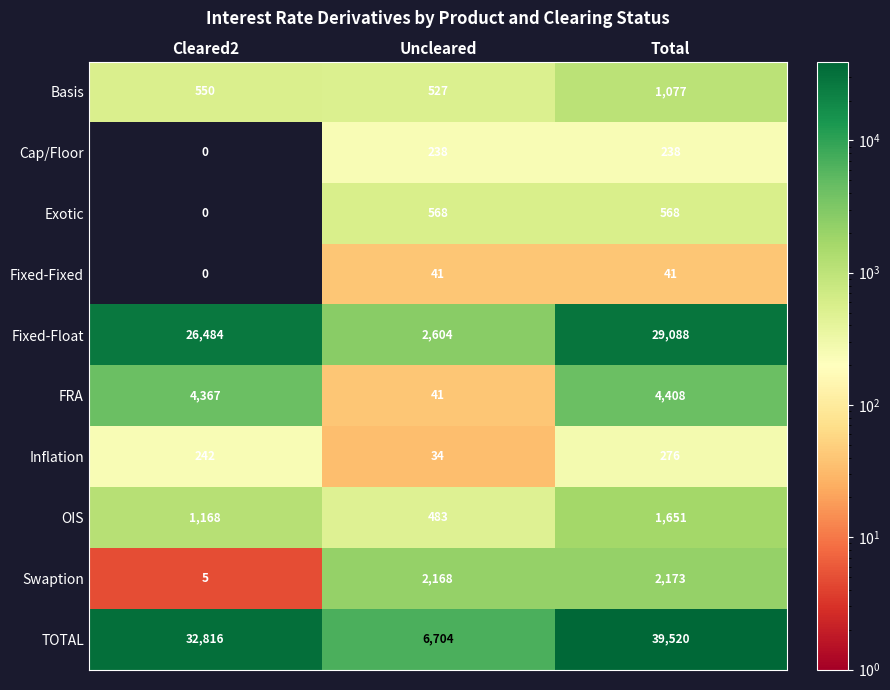

Which category has the lowest value across all series?

Cleared2